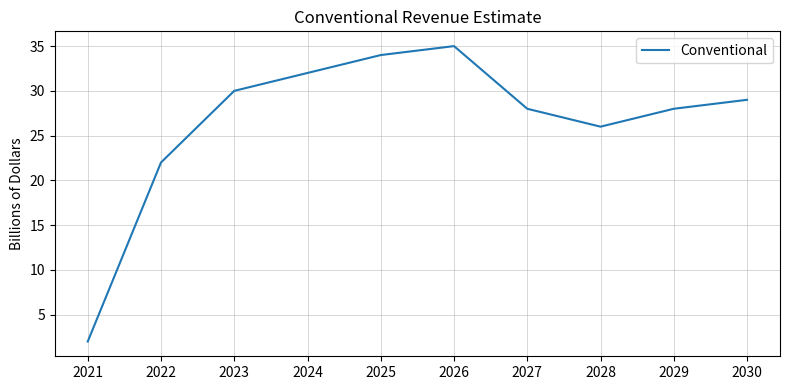

Reading left to right, transcribe all the data shown in this chart.

2	22	30	32	34	35	28	26	28	29